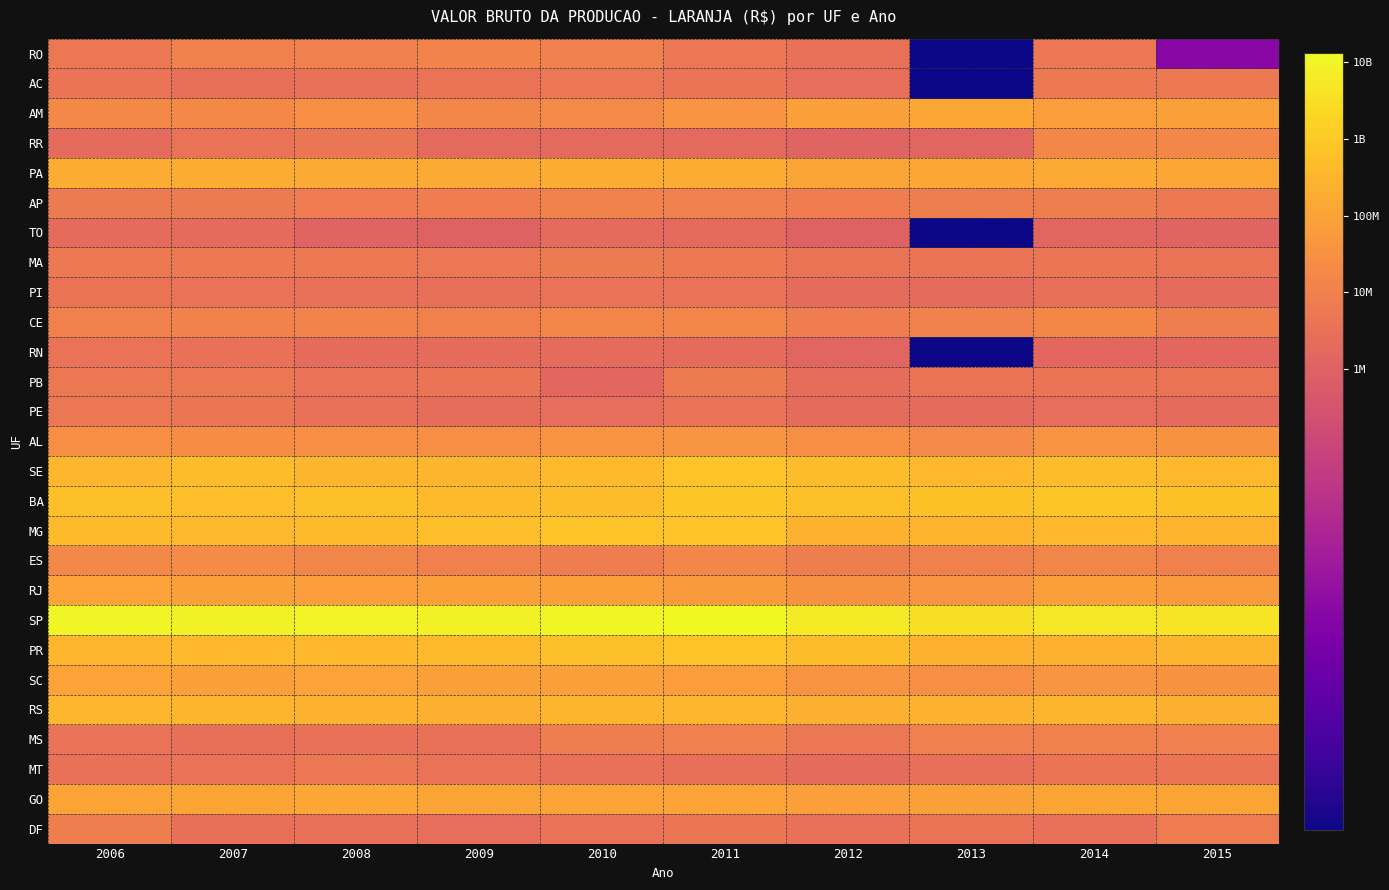

Reading left to right, transcribe all the data shown in this chart.

RO: 2006=6.7	2007=7.0	2008=7.0	2009=7.1	2010=7.0	2011=6.7	2012=6.5	2013=0.0	2014=6.7	2015=2.8
AC: 2006=6.6	2007=6.4	2008=6.5	2009=6.6	2010=6.7	2011=6.6	2012=6.4	2013=0.0	2014=6.8	2015=6.8
AM: 2006=7.2	2007=7.3	2008=7.5	2009=7.2	2010=7.3	2011=7.6	2012=7.9	2013=8.1	2014=7.8	2015=7.9
RR: 2006=6.3	2007=6.6	2008=6.7	2009=6.3	2010=6.3	2011=6.3	2012=6.1	2013=6.1	2014=7.2	2015=7.2
PA: 2006=8.2	2007=8.3	2008=8.2	2009=8.2	2010=8.3	2011=8.2	2012=8.1	2013=8.1	2014=8.2	2015=8.1
AP: 2006=6.8	2007=6.8	2008=6.9	2009=6.9	2010=7.1	2011=7.0	2012=6.9	2013=7.0	2014=6.9	2015=6.8
TO: 2006=6.3	2007=6.3	2008=6.1	2009=6.0	2010=6.3	2011=6.3	2012=6.0	2013=0.0	2014=6.1	2015=6.1
MA: 2006=6.8	2007=6.8	2008=6.8	2009=6.7	2010=6.8	2011=6.8	2012=6.6	2013=6.6	2014=6.7	2015=6.6
PI: 2006=6.6	2007=6.5	2008=6.5	2009=6.5	2010=6.5	2011=6.6	2012=6.3	2013=6.3	2014=6.5	2015=6.3
CE: 2006=7.0	2007=7.1	2008=7.1	2009=7.0	2010=7.1	2011=7.1	2012=6.9	2013=7.1	2014=7.2	2015=6.9
RN: 2006=6.5	2007=6.5	2008=6.3	2009=6.3	2010=6.3	2011=6.3	2012=6.1	2013=0.0	2014=6.2	2015=6.2
PB: 2006=6.7	2007=6.8	2008=6.6	2009=6.6	2010=6.2	2011=6.8	2012=6.4	2013=6.6	2014=6.6	2015=6.6
PE: 2006=6.7	2007=6.7	2008=6.5	2009=6.4	2010=6.4	2011=6.5	2012=6.3	2013=6.3	2014=6.4	2015=6.3
AL: 2006=7.4	2007=7.4	2008=7.5	2009=7.5	2010=7.6	2011=7.6	2012=7.4	2013=7.3	2014=7.6	2015=7.5
SE: 2006=8.5	2007=8.7	2008=8.5	2009=8.5	2010=8.6	2011=8.9	2012=8.7	2013=8.6	2014=8.7	2015=8.6
BA: 2006=8.8	2007=8.7	2008=8.8	2009=8.6	2010=8.7	2011=9.0	2012=8.8	2013=8.8	2014=8.9	2015=8.8
MG: 2006=8.7	2007=8.6	2008=8.6	2009=8.7	2010=8.8	2011=8.9	2012=8.4	2013=8.5	2014=8.6	2015=8.5
ES: 2006=7.2	2007=7.3	2008=7.1	2009=7.0	2010=6.9	2011=7.2	2012=7.0	2013=7.0	2014=7.1	2015=7.0
RJ: 2006=8.0	2007=7.9	2008=7.9	2009=7.9	2010=7.9	2011=7.8	2012=7.5	2013=7.6	2014=7.9	2015=7.8
SP: 2006=10.0	2007=10.0	2008=10.0	2009=9.9	2010=10.1	2011=10.1	2012=9.8	2013=9.5	2014=9.7	2015=9.6
PR: 2006=8.5	2007=8.6	2008=8.6	2009=8.6	2010=8.7	2011=8.8	2012=8.7	2013=8.4	2014=8.4	2015=8.5
SC: 2006=8.0	2007=7.9	2008=8.0	2009=7.9	2010=7.9	2011=7.9	2012=7.6	2013=7.5	2014=7.6	2015=7.5
RS: 2006=8.5	2007=8.5	2008=8.4	2009=8.4	2010=8.5	2011=8.5	2012=8.3	2013=8.4	2014=8.5	2015=8.4
MS: 2006=6.5	2007=6.5	2008=6.5	2009=6.5	2010=6.9	2011=7.0	2012=6.7	2013=7.0	2014=7.0	2015=7.0
MT: 2006=6.5	2007=6.6	2008=6.8	2009=6.6	2010=6.5	2011=6.5	2012=6.3	2013=6.5	2014=6.6	2015=6.6
GO: 2006=8.0	2007=8.0	2008=8.1	2009=8.1	2010=8.0	2011=8.0	2012=7.9	2013=7.9	2014=8.0	2015=8.0
DF: 2006=6.9	2007=6.5	2008=6.5	2009=6.4	2010=6.5	2011=6.7	2012=6.5	2013=6.6	2014=6.5	2015=6.9